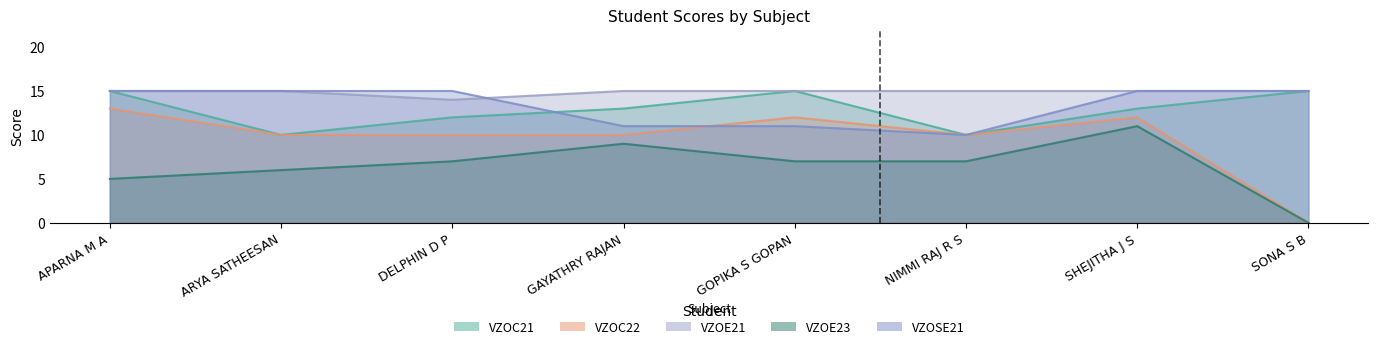

What is the sum of all VZOE21 values?

119